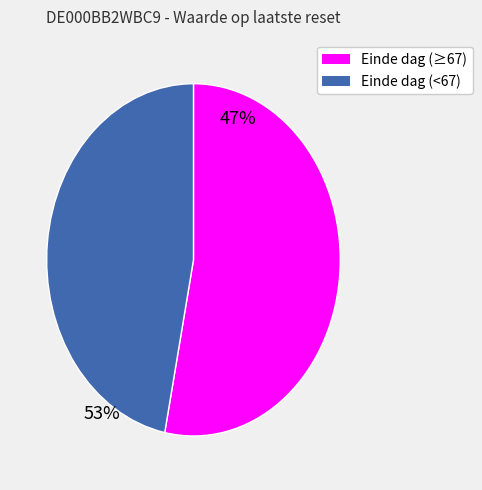

Count the number of slices in the pie.

2